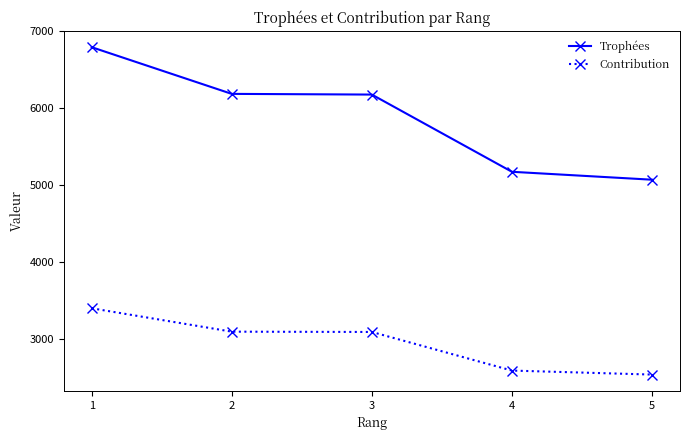

Which category has the highest value in the Contribution series?

1